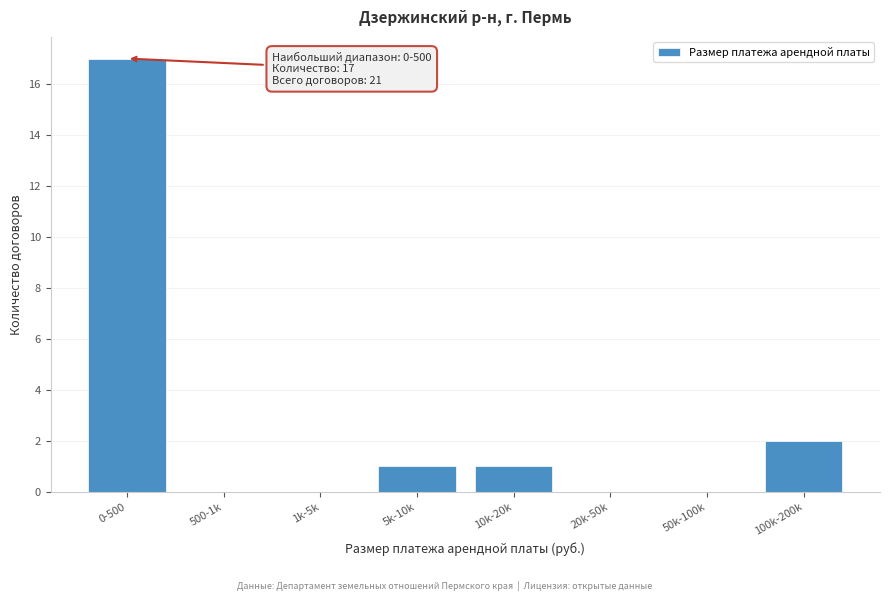

Reading right to left, what are all the values shown in this chart?

100k-200k=2	50k-100k=0	20k-50k=0	10k-20k=1	5k-10k=1	1k-5k=0	500-1k=0	0-500=17